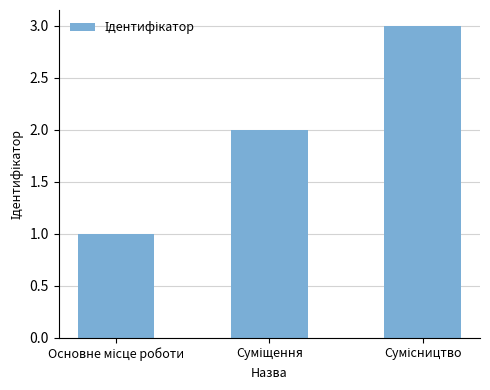

How many bars are there in total?

3